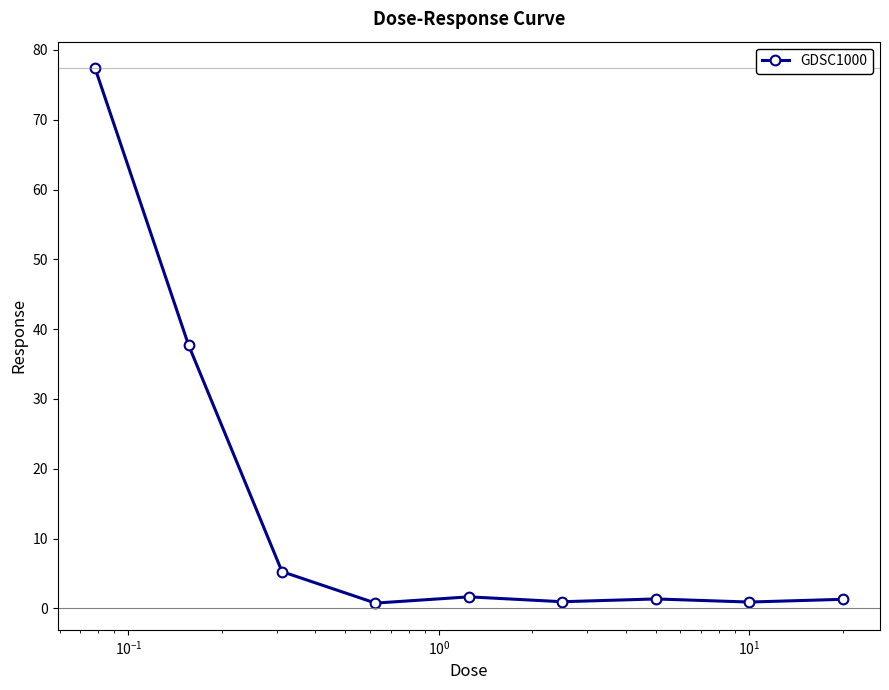

What is the difference between the maximum and minimum values?

76.6